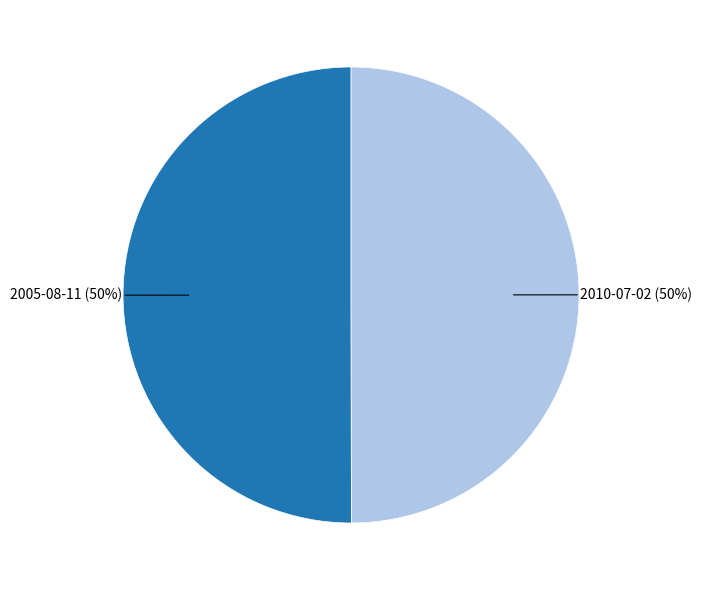

The 2010-07-02 slice represents 64% of the pie. True or false?

False